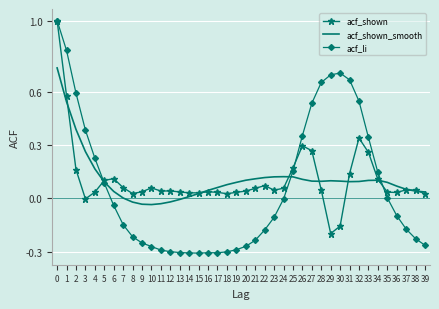

Is it true that acf_li equals -0.0 at 24?

True